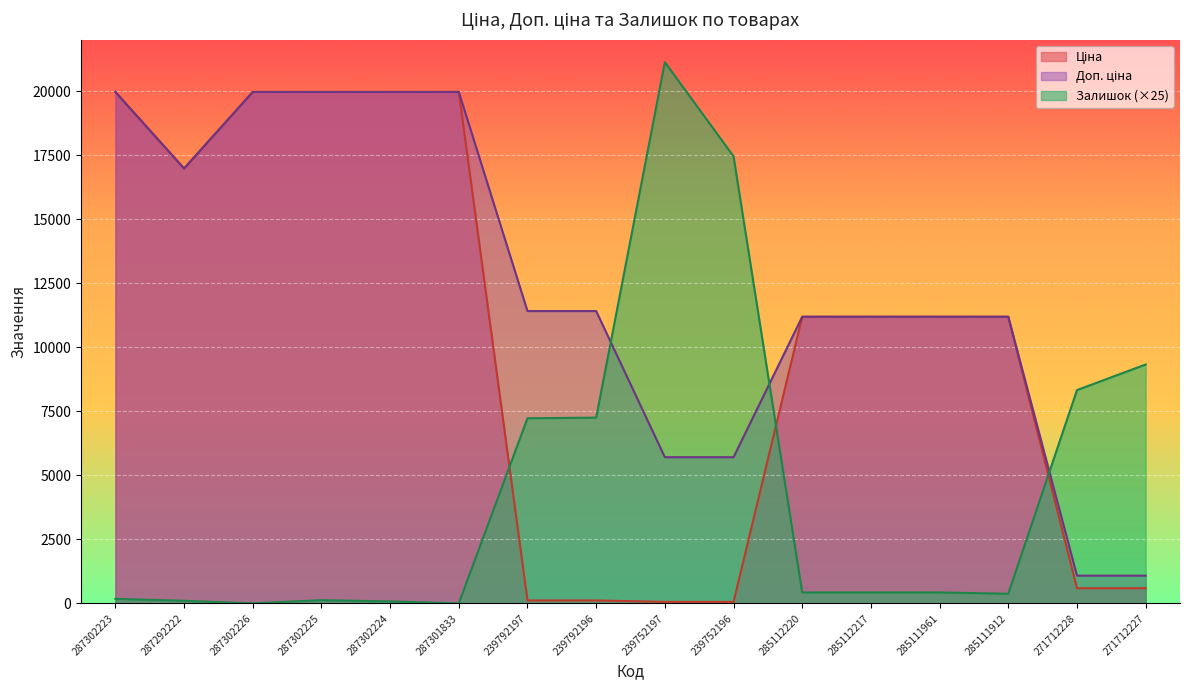

True or false: Доп. ціна and Ціна cross at least once.

False